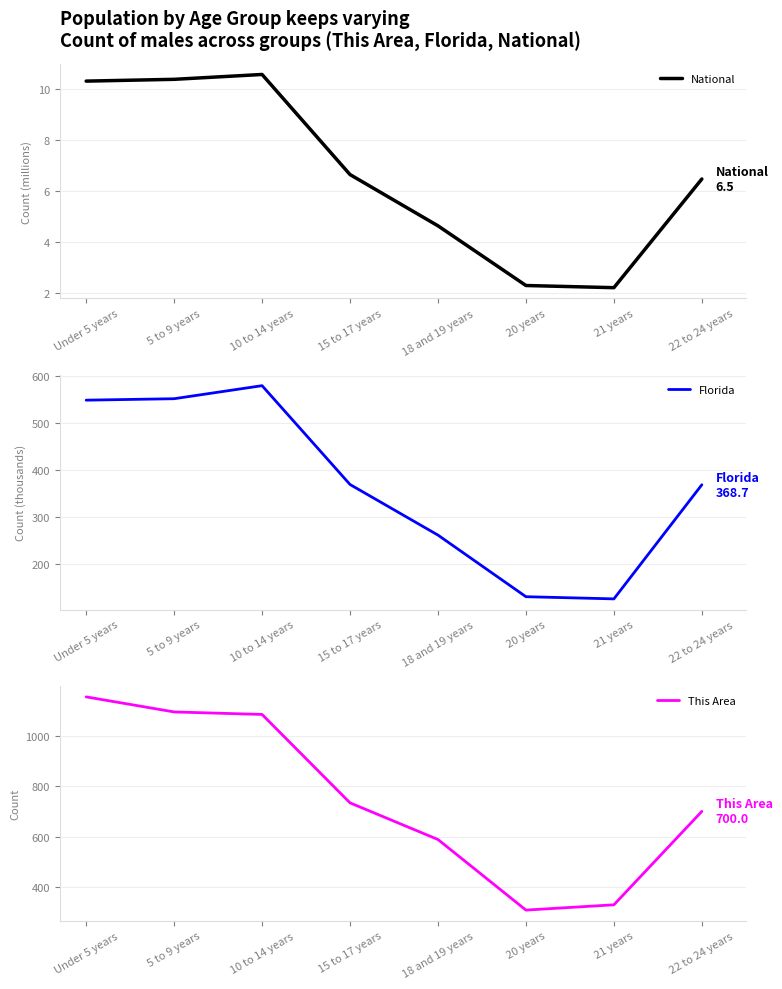

Which series has the widest spread of values?

This Area